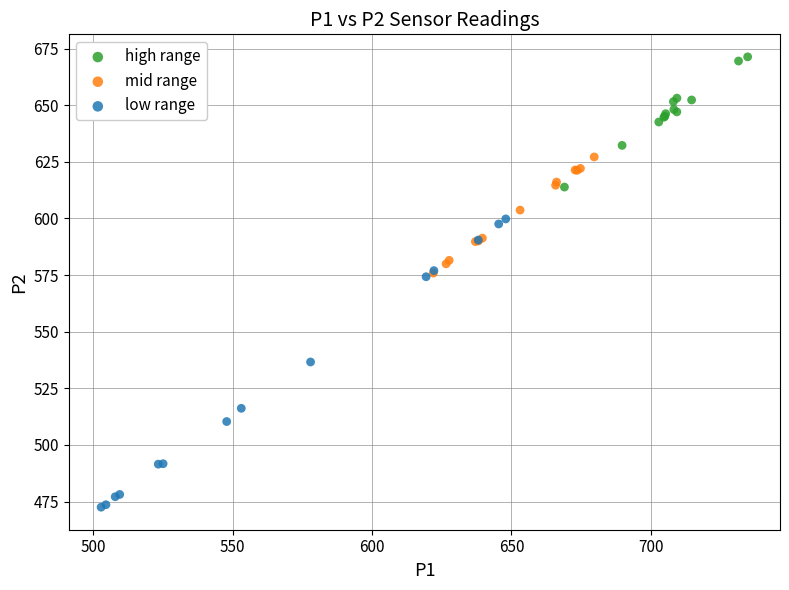

What are all the series names shown in the legend?

high range, mid range, low range